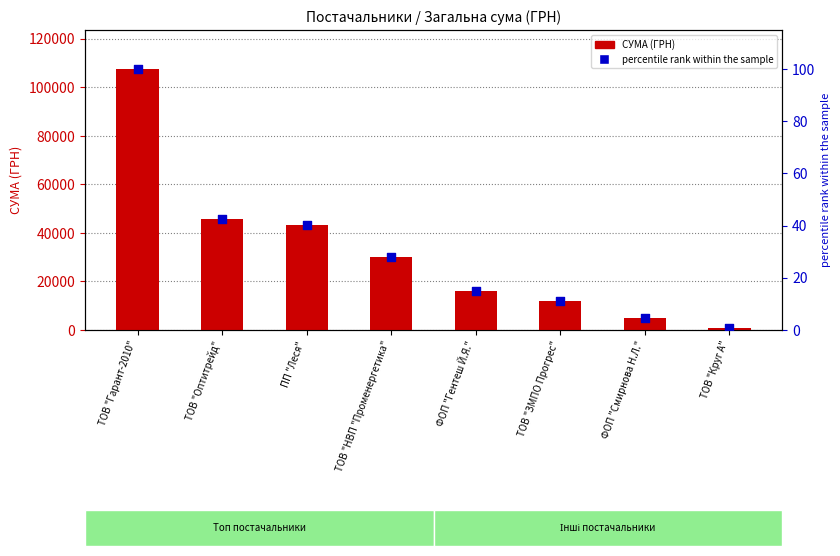

What is the total value across all series at ТОВ "Гарант-2010"?

107632.6